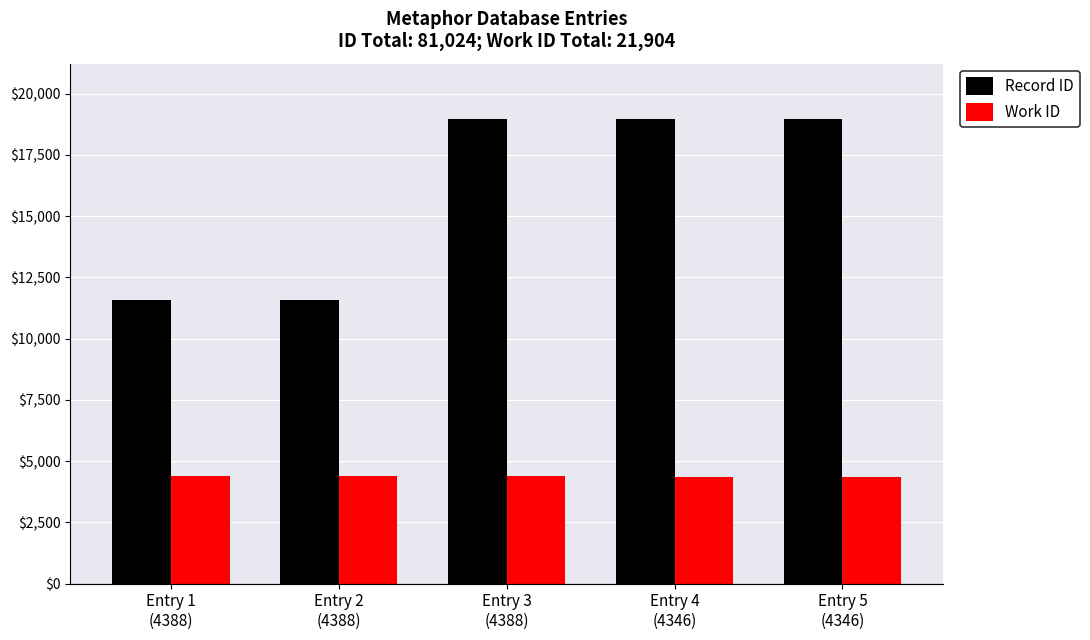

At how many categories does at least one series exceed 7470?

5